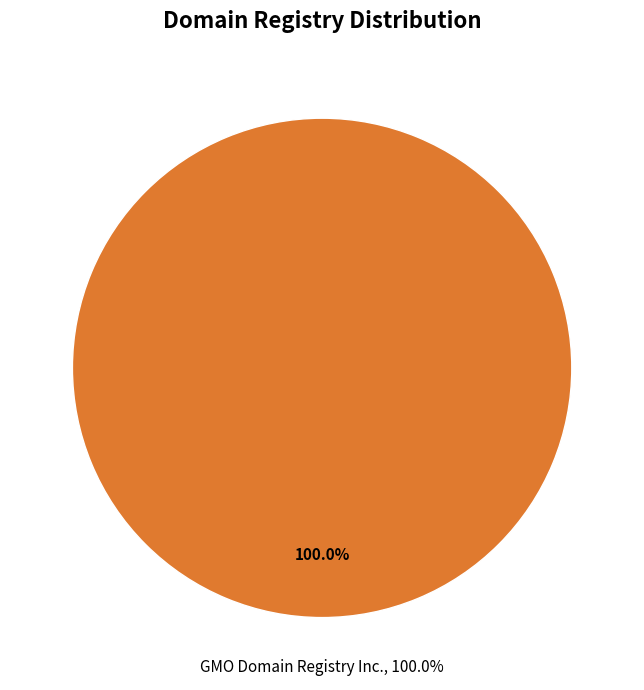

What portion of the pie excludes Registry-Registrar?

100.0%